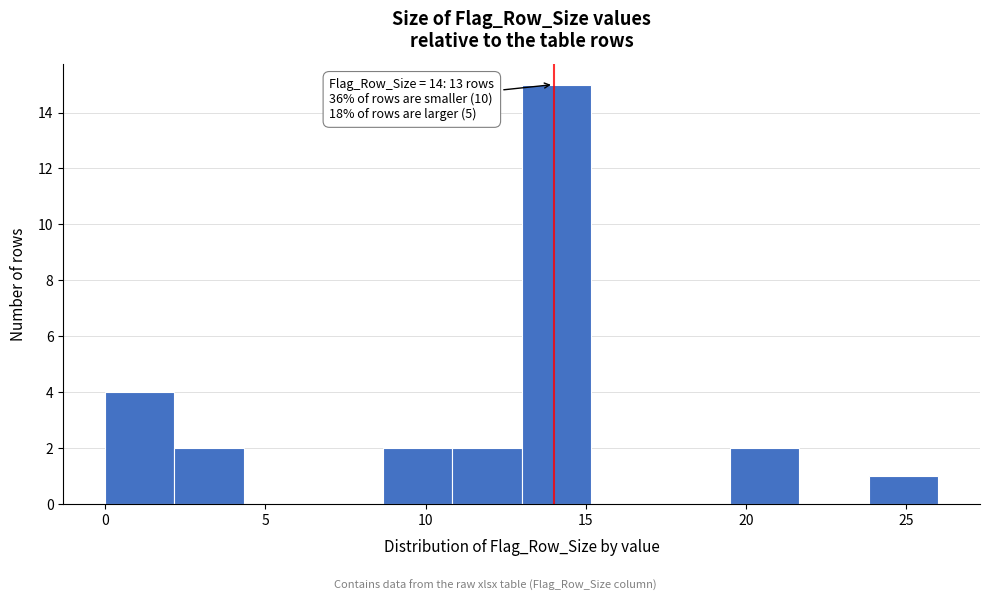

Over which range of the x-axis is the bar tallest?

13.0 to 15.0